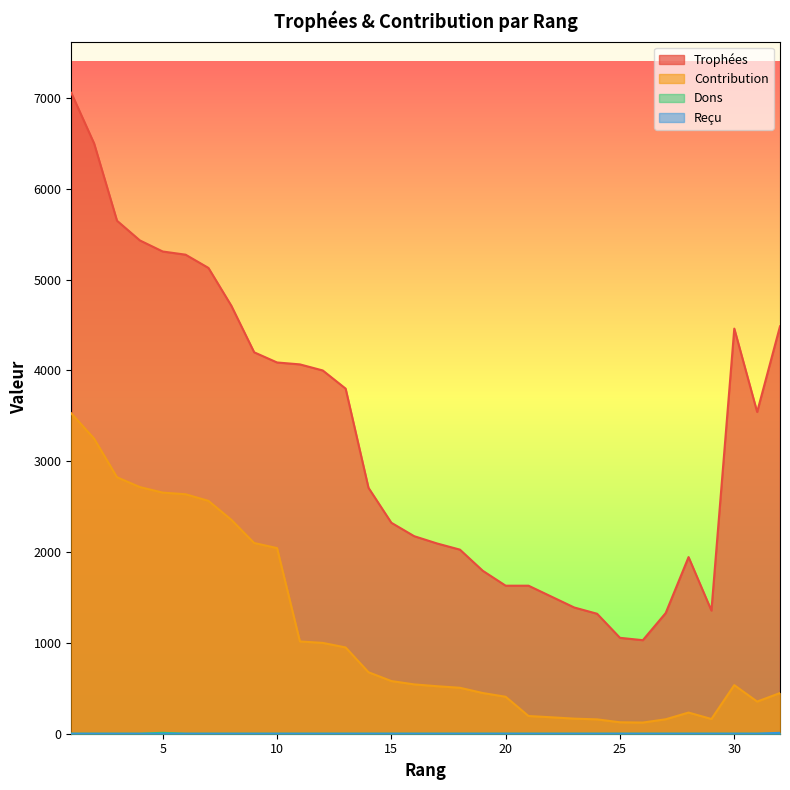

True or false: Trophées and Reçu cross at least once.

False